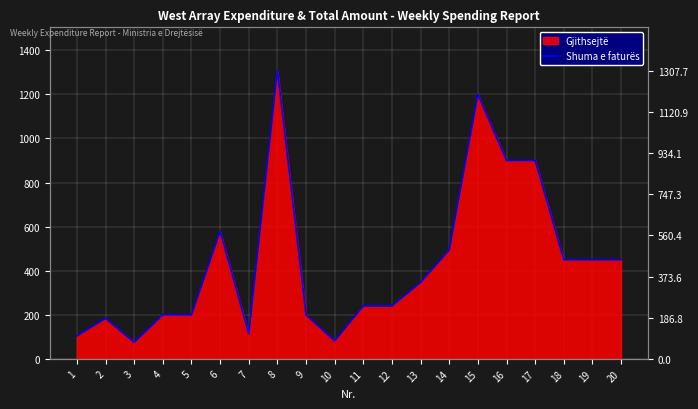

Rank the categories by value from lowest to highest.

3, 10, 1, 7, 2, 4, 5, 9, 11, 12, 13, 18, 19, 20, 14, 6, 16, 17, 15, 8